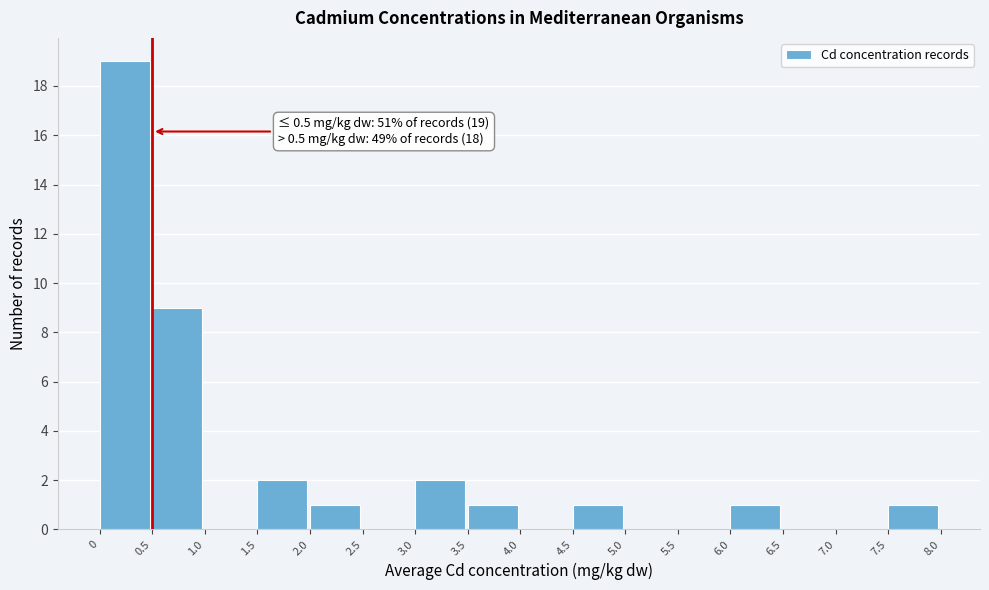

Which range on the x-axis has the tallest bar?

0 to 0.5